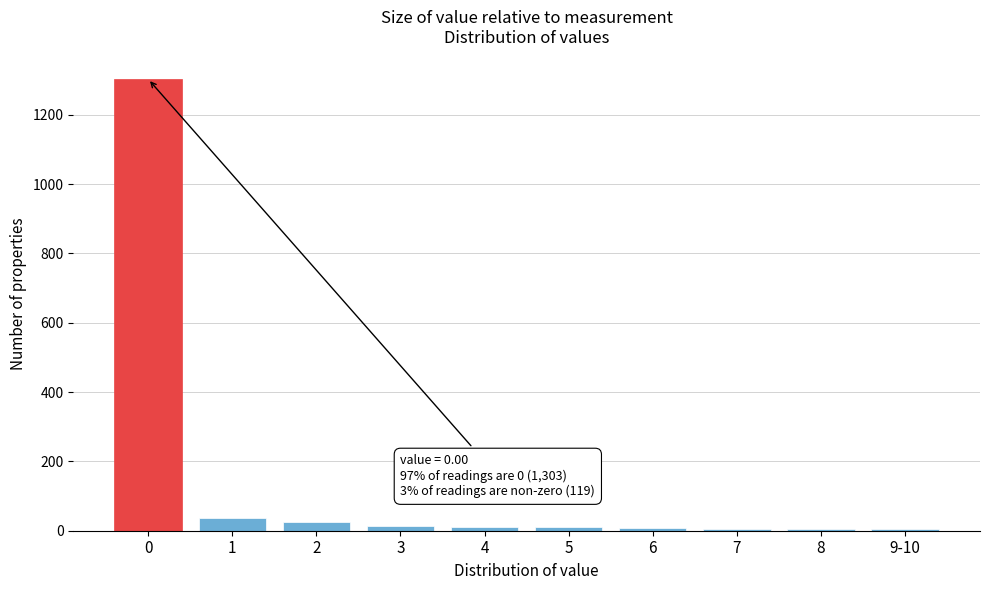

True or false: the data shows 1935 at 0.

False